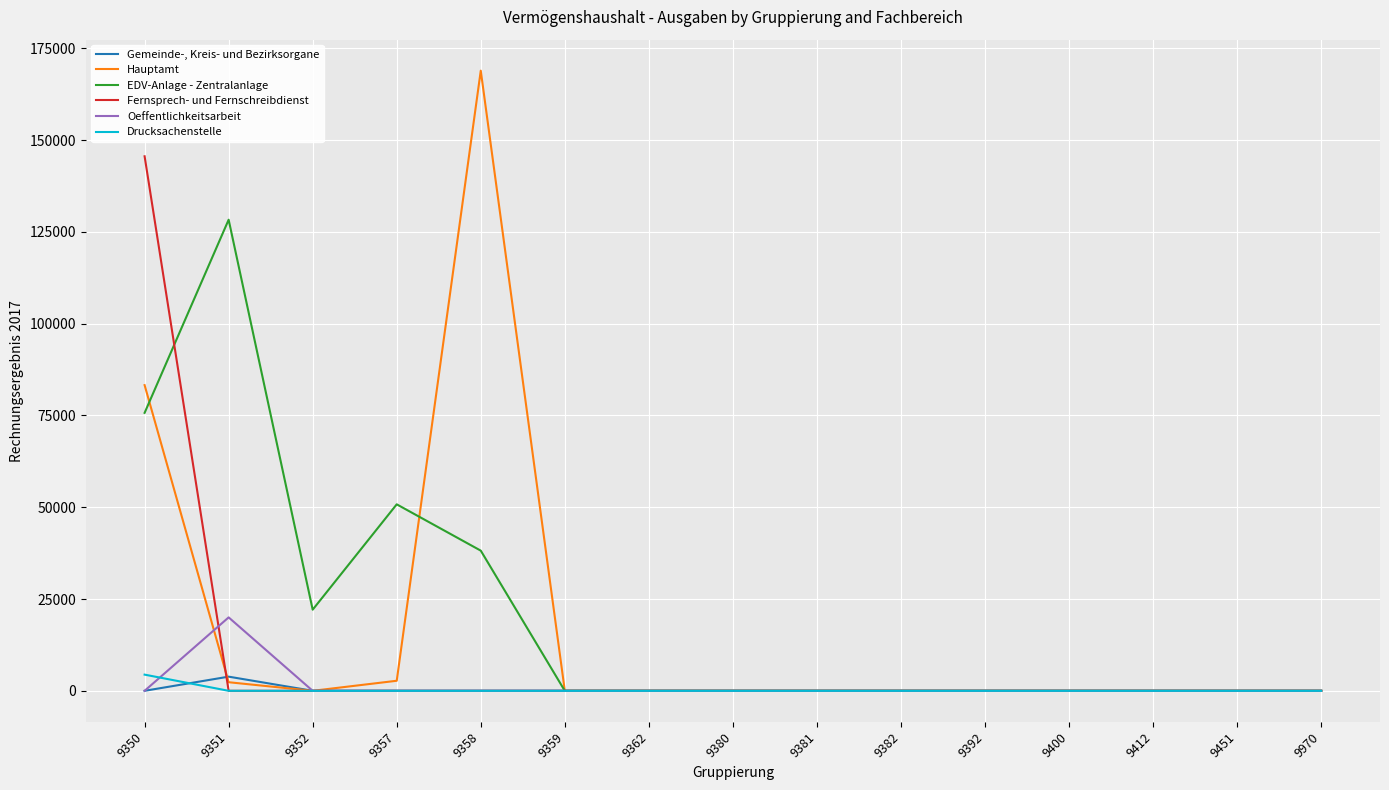

Which label corresponds to the largest value in the chart?

9358